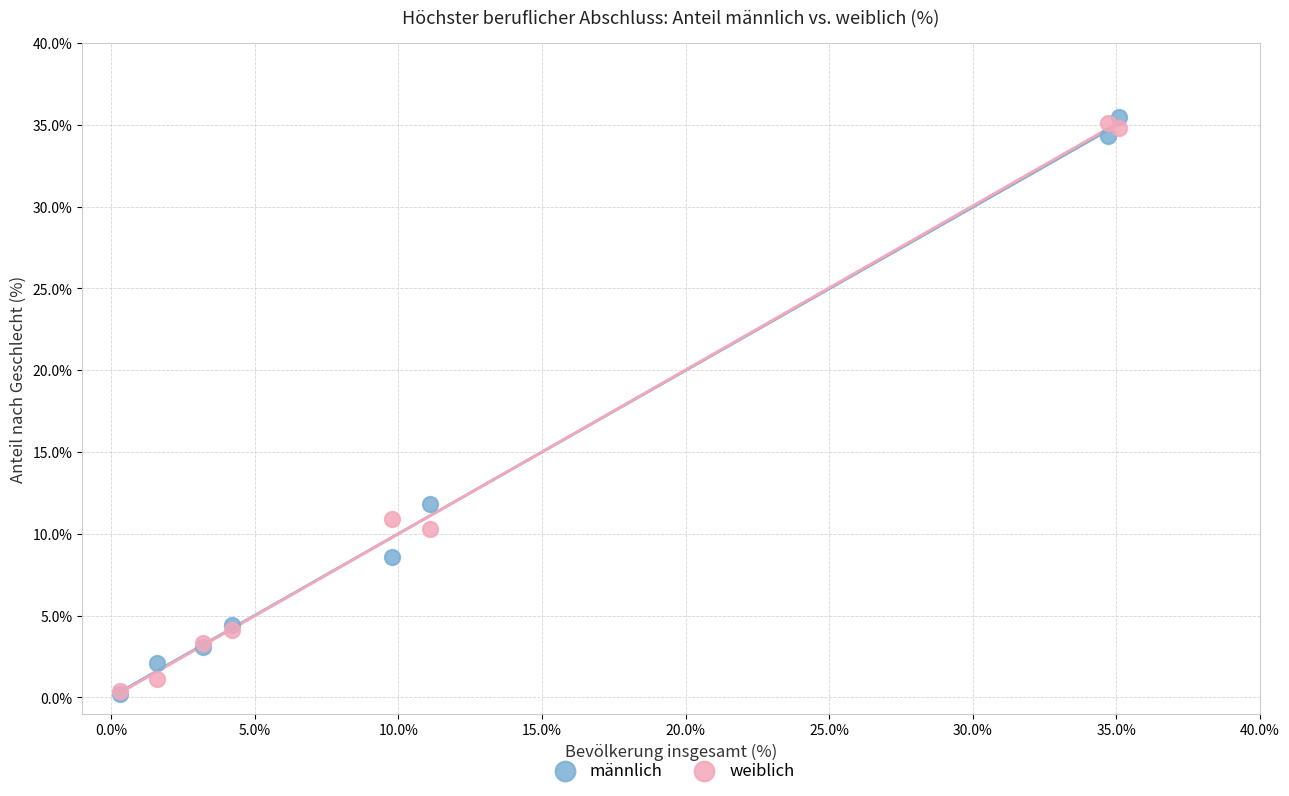

In the weiblich series, what Y value is closest to 17?

10.9